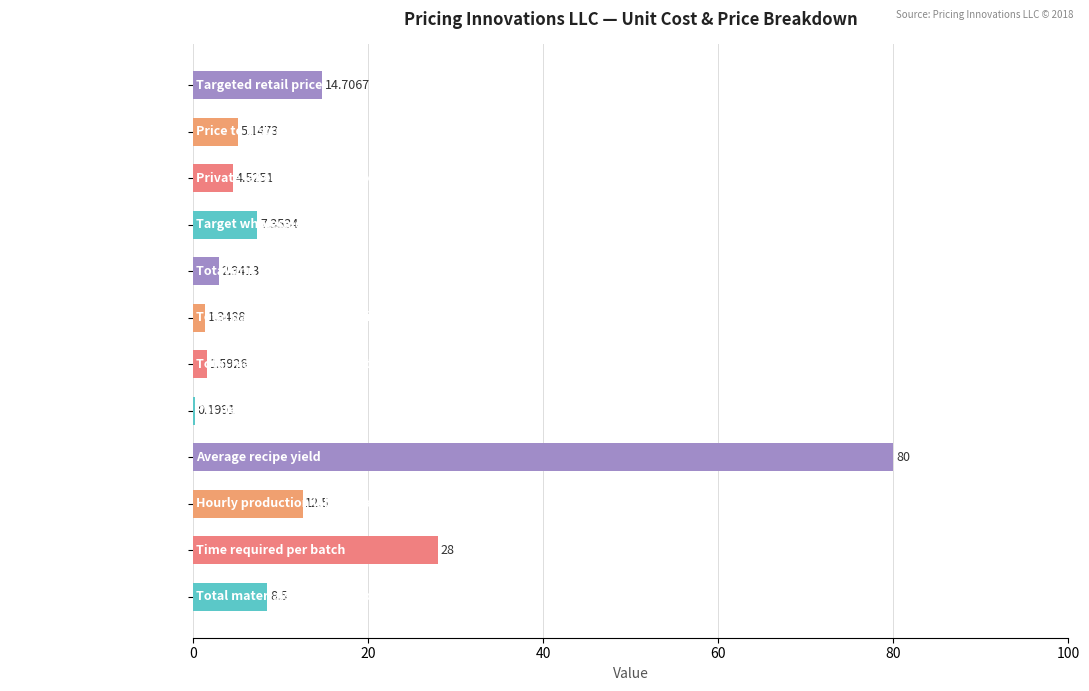

Which has a higher value, Total materials cost per batch or Targeted retail price?

Targeted retail price